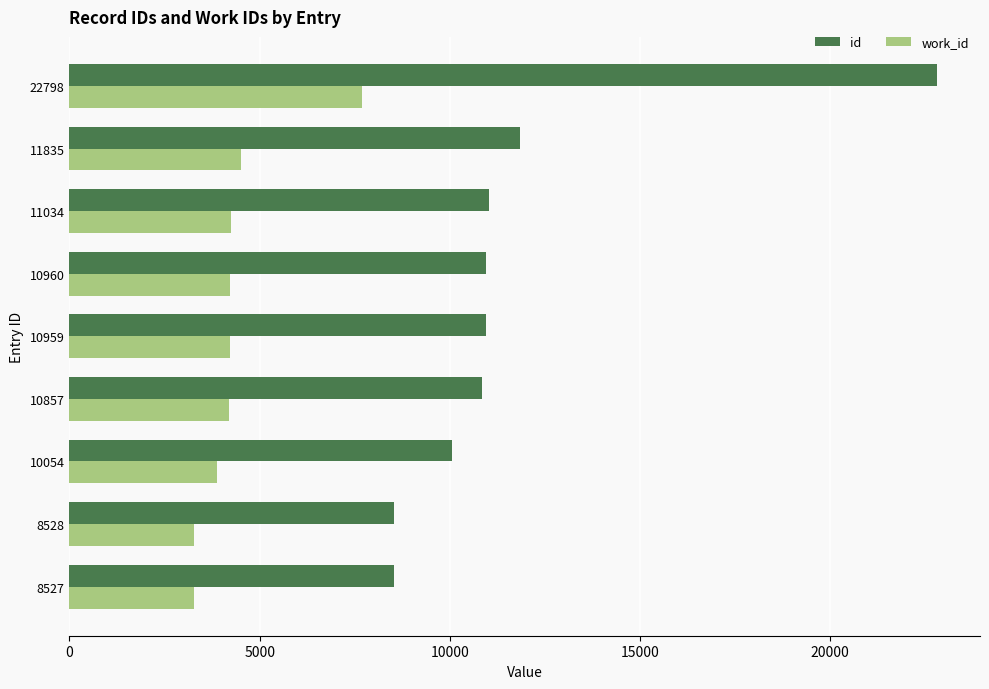

Rank the series by their maximum value, from highest to lowest.

id, work_id